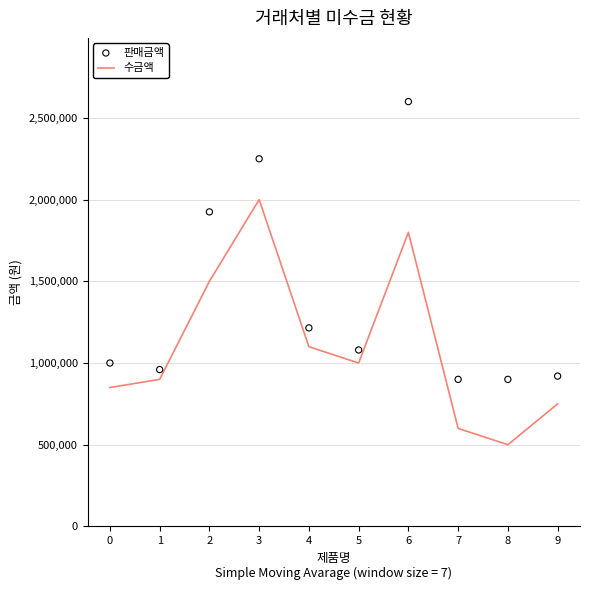

Which series contains the lowest Y value?

수금액